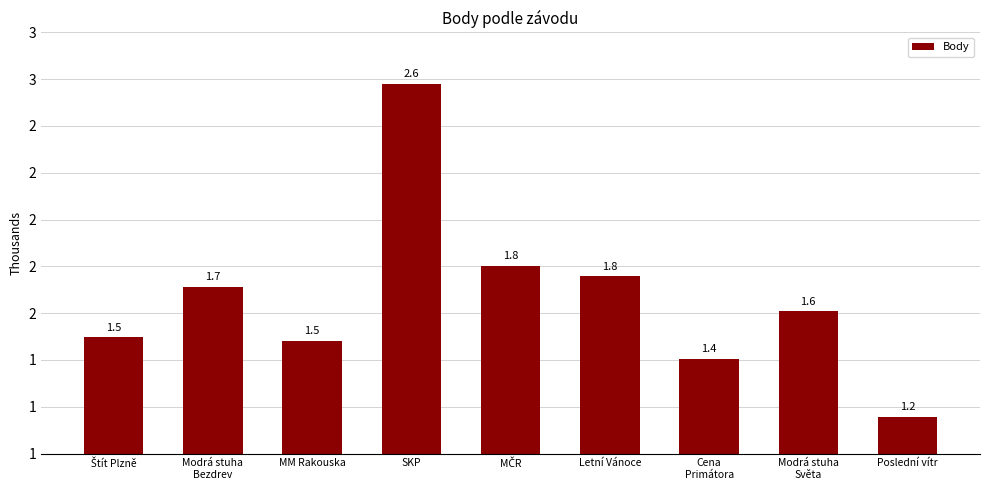

What is the change in value from Štít Plzně to Cena
Primátora?

-90